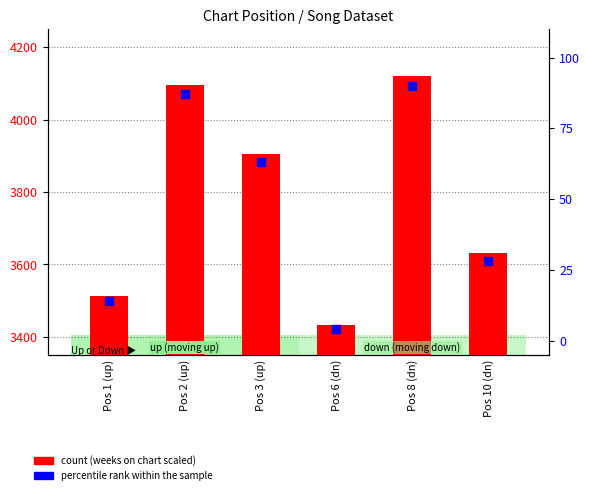

Rank the series by their average value, from highest to lowest.

count, percentile rank within the sample